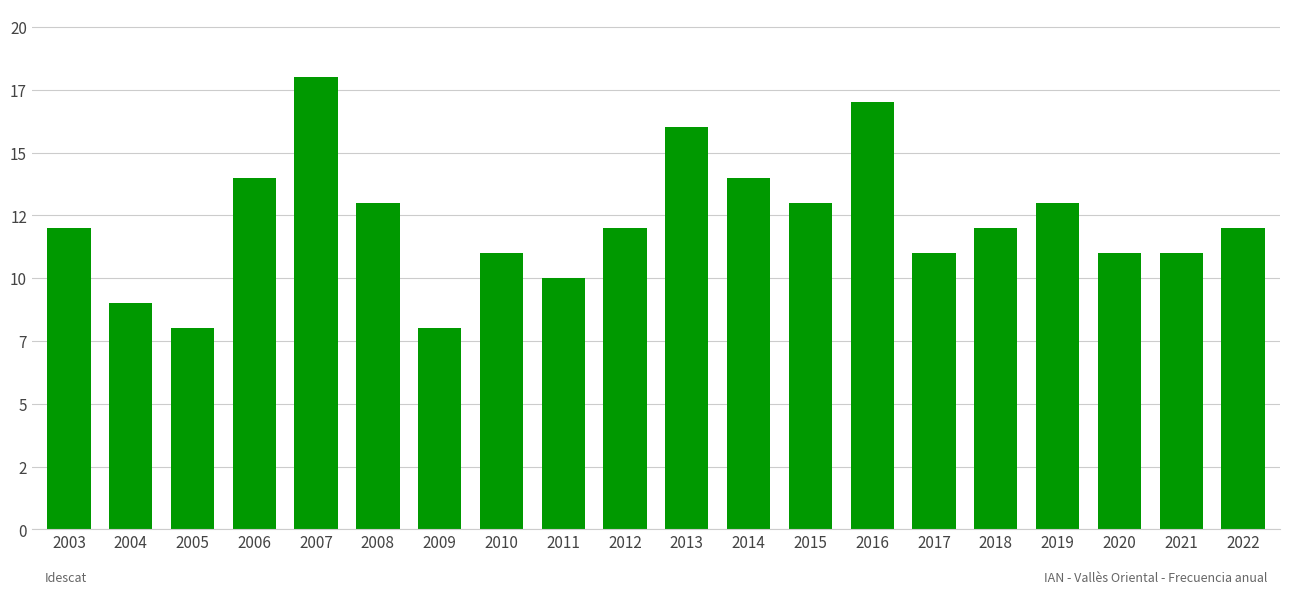

At which category does the chart reach its peak across all series?

2007